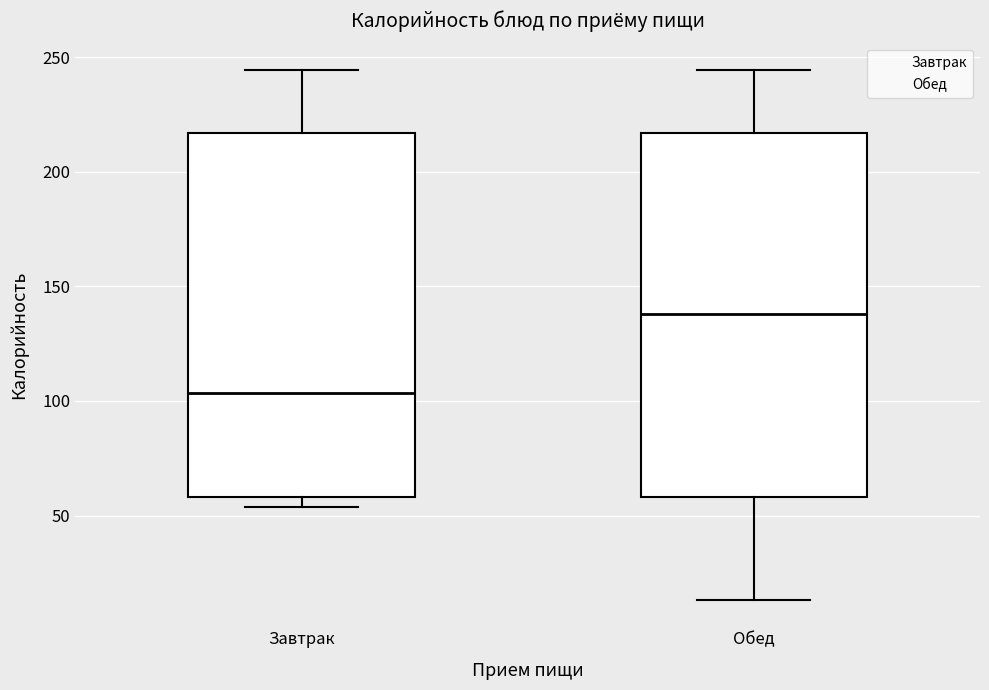

Reading left to right, read every box against the y-axis: the position of its median line, the range the box covers, and the ends of its whiskers. The values are not printed on the chart, so give them approximately, as read against the axis.

Завтрак: median 105, box 60 to 215, whiskers 55 to 245
Обед: median 140, box 60 to 215, whiskers 15 to 245